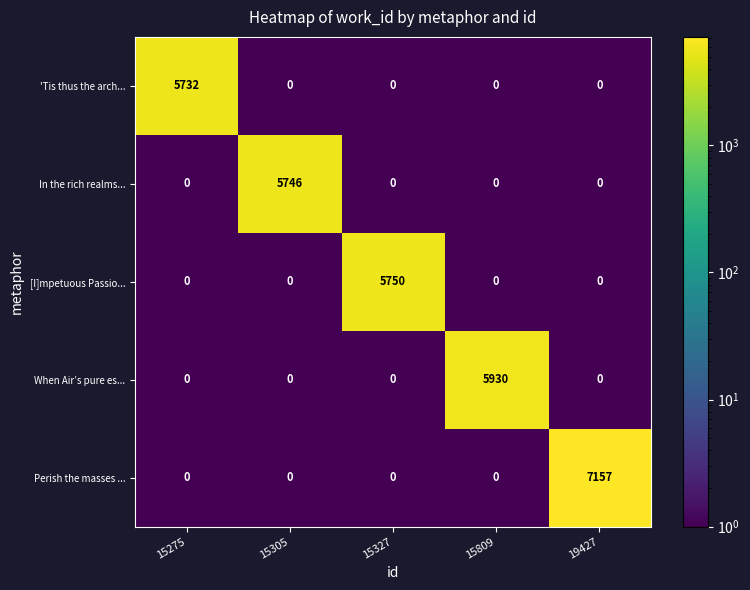

At which category is the sum across all series the highest?

19427